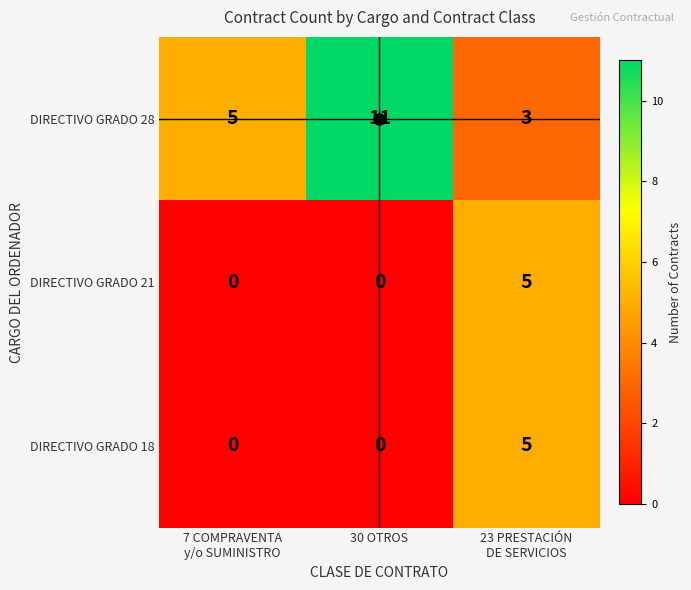

What is the sum of all DIRECTIVO GRADO 21 values?

5